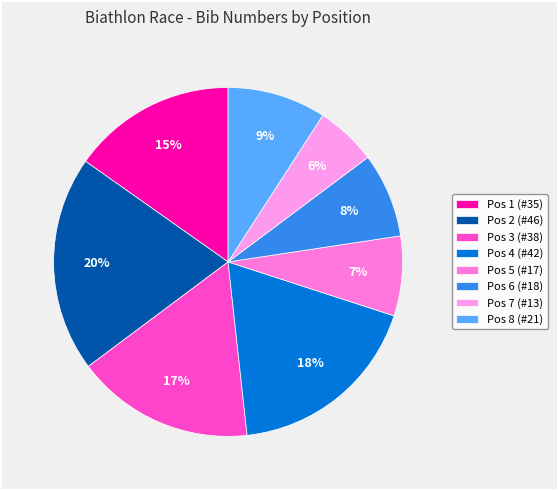

How many segments does this pie chart have?

8